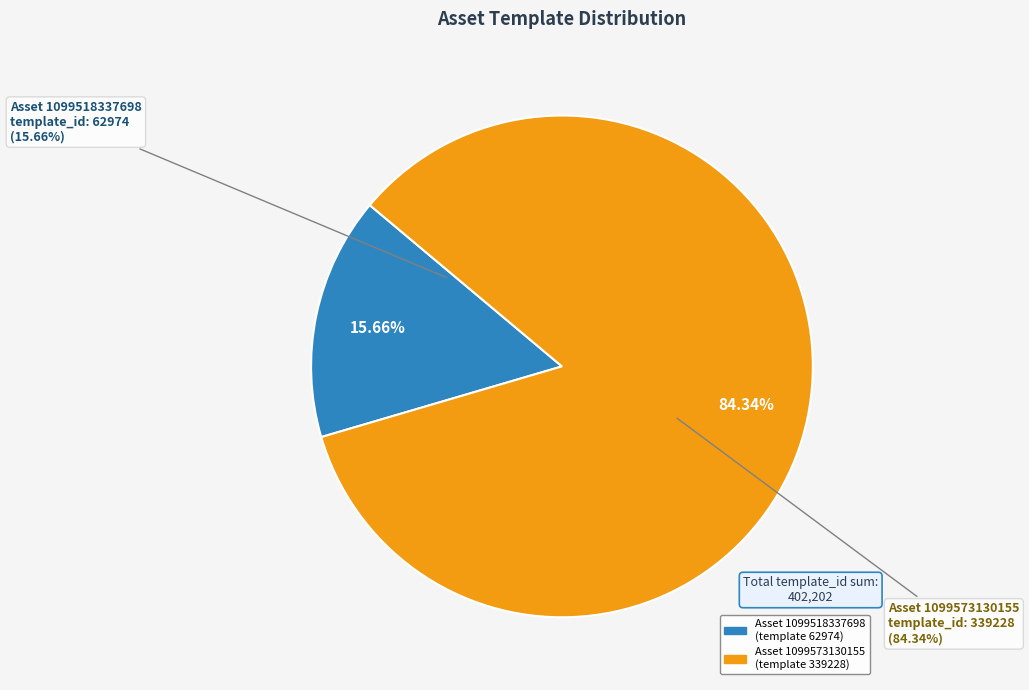

Combined, what portion of the pie is 1099518337698 and 1099573130155?

100.0%